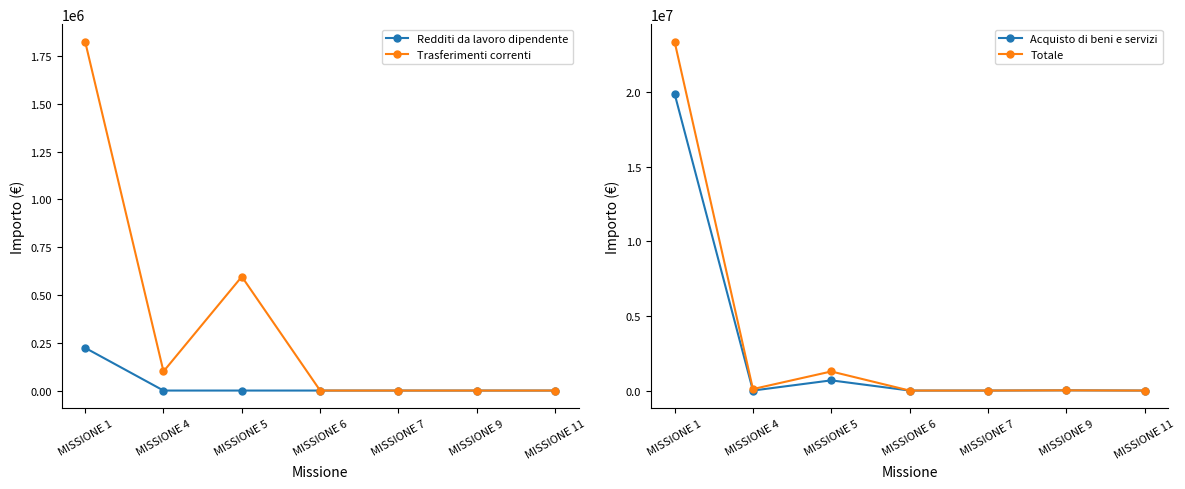

Reading left to right, list all the values displayed in this chart.

Redditi da lavoro dipendente: MISSIONE 1=223380.0	MISSIONE 4=0.0	MISSIONE 5=0.0	MISSIONE 6=0.0	MISSIONE 7=0.0	MISSIONE 9=0.0	MISSIONE 11=0.0
Trasferimenti correnti: MISSIONE 1=1825634.1	MISSIONE 4=100000.0	MISSIONE 5=596000.0	MISSIONE 6=0.0	MISSIONE 7=0.0	MISSIONE 9=0.0	MISSIONE 11=0.0
Acquisto di beni e servizi: MISSIONE 1=19898259.8	MISSIONE 4=0.0	MISSIONE 5=683461.8	MISSIONE 6=0.0	MISSIONE 7=0.0	MISSIONE 9=13400.0	MISSIONE 11=0.0
Totale: MISSIONE 1=23389921.5	MISSIONE 4=100000.0	MISSIONE 5=1279461.8	MISSIONE 6=0.0	MISSIONE 7=0.0	MISSIONE 9=13400.0	MISSIONE 11=0.0